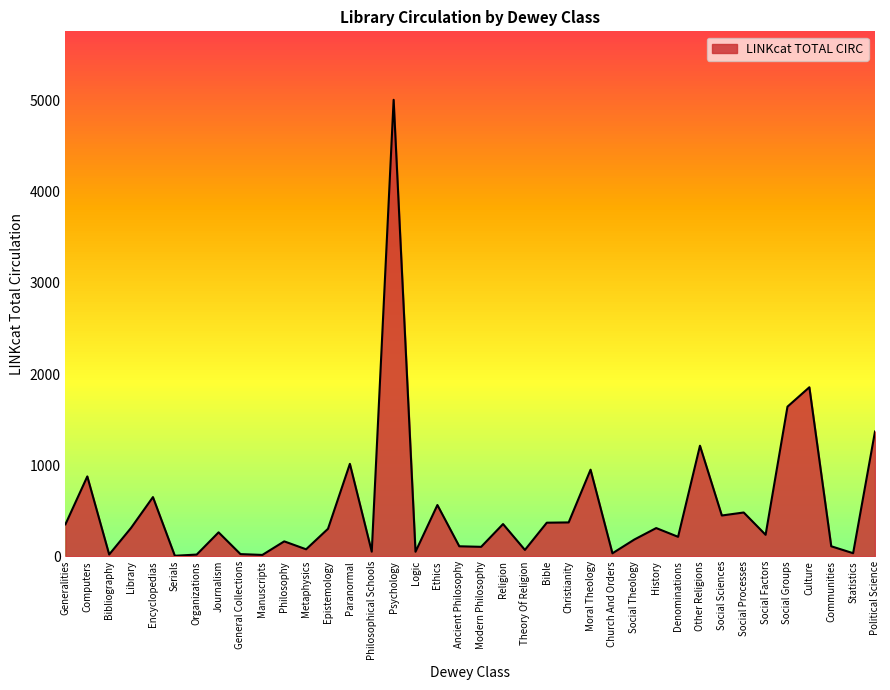

Where is the data nearest to the value 2508?

Culture